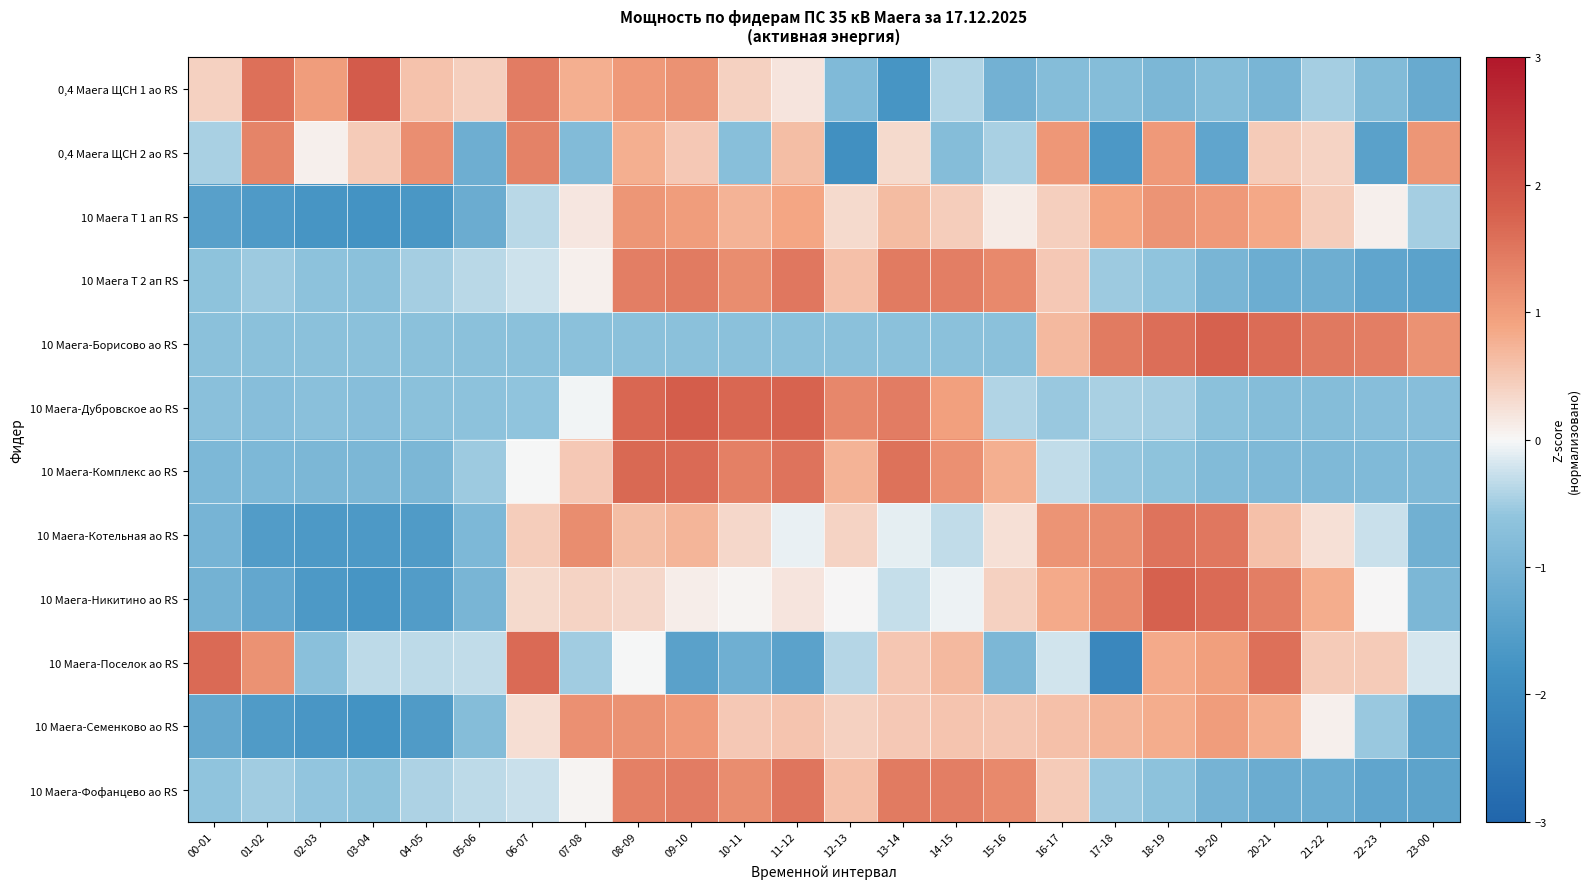

Reading left to right, transcribe all the data shown in this chart.

0,4 Маега ЩСН 1 ао RS: 00-01=0.4	01-02=1.6	02-03=1.0	03-04=1.9	04-05=0.6	05-06=0.4	06-07=1.4	07-08=0.8	08-09=1.0	09-10=1.1	10-11=0.4	11-12=0.2	12-13=-0.9	13-14=-1.7	14-15=-0.4	15-16=-1.1	16-17=-0.8	17-18=-0.8	18-19=-0.9	19-20=-0.8	20-21=-1.0	21-22=-0.5	22-23=-0.8	23-00=-1.2
0,4 Маега ЩСН 2 ао RS: 00-01=-0.5	01-02=1.3	02-03=0.1	03-04=0.5	04-05=1.2	05-06=-1.1	06-07=1.3	07-08=-0.8	08-09=0.8	09-10=0.5	10-11=-0.7	11-12=0.6	12-13=-1.9	13-14=0.3	14-15=-0.8	15-16=-0.5	16-17=1.1	17-18=-1.6	18-19=1.0	19-20=-1.3	20-21=0.5	21-22=0.4	22-23=-1.5	23-00=1.1
10 Маега Т 1 ап RS: 00-01=-1.5	01-02=-1.6	02-03=-1.7	03-04=-1.8	04-05=-1.7	05-06=-1.2	06-07=-0.4	07-08=0.2	08-09=1.1	09-10=1.0	10-11=0.7	11-12=0.9	12-13=0.3	13-14=0.7	14-15=0.4	15-16=0.1	16-17=0.4	17-18=0.9	18-19=1.1	19-20=1.1	20-21=0.8	21-22=0.5	22-23=0.1	23-00=-0.5
10 Маега Т 2 ап RS: 00-01=-0.6	01-02=-0.5	02-03=-0.7	03-04=-0.7	04-05=-0.5	05-06=-0.4	06-07=-0.2	07-08=0.1	08-09=1.4	09-10=1.4	10-11=1.2	11-12=1.5	12-13=0.6	13-14=1.4	14-15=1.4	15-16=1.3	16-17=0.5	17-18=-0.5	18-19=-0.6	19-20=-1.0	20-21=-1.2	21-22=-1.1	22-23=-1.3	23-00=-1.4
10 Маега-Борисово ао RS: 00-01=-0.7	01-02=-0.7	02-03=-0.7	03-04=-0.7	04-05=-0.7	05-06=-0.7	06-07=-0.7	07-08=-0.7	08-09=-0.7	09-10=-0.7	10-11=-0.7	11-12=-0.7	12-13=-0.7	13-14=-0.7	14-15=-0.7	15-16=-0.7	16-17=0.7	17-18=1.4	18-19=1.6	19-20=1.8	20-21=1.6	21-22=1.5	22-23=1.4	23-00=1.1
10 Маега-Дубровское ао RS: 00-01=-0.7	01-02=-0.8	02-03=-0.7	03-04=-0.8	04-05=-0.7	05-06=-0.7	06-07=-0.6	07-08=-0.0	08-09=1.7	09-10=1.9	10-11=1.7	11-12=1.7	12-13=1.3	13-14=1.4	14-15=1.0	15-16=-0.4	16-17=-0.5	17-18=-0.4	18-19=-0.5	19-20=-0.7	20-21=-0.8	21-22=-0.8	22-23=-0.8	23-00=-0.8
10 Маега-Комплекс ао RS: 00-01=-0.9	01-02=-0.9	02-03=-0.9	03-04=-0.9	04-05=-0.9	05-06=-0.5	06-07=-0.0	07-08=0.5	08-09=1.7	09-10=1.7	10-11=1.4	11-12=1.5	12-13=0.7	13-14=1.5	14-15=1.2	15-16=0.8	16-17=-0.3	17-18=-0.6	18-19=-0.7	19-20=-0.8	20-21=-0.9	21-22=-0.9	22-23=-0.9	23-00=-0.9
10 Маега-Котельная ао RS: 00-01=-1.0	01-02=-1.5	02-03=-1.6	03-04=-1.6	04-05=-1.6	05-06=-0.9	06-07=0.5	07-08=1.2	08-09=0.6	09-10=0.7	10-11=0.3	11-12=-0.1	12-13=0.4	13-14=-0.1	14-15=-0.3	15-16=0.2	16-17=1.1	17-18=1.2	18-19=1.5	19-20=1.5	20-21=0.6	21-22=0.2	22-23=-0.3	23-00=-1.1
10 Маега-Никитино ао RS: 00-01=-1.1	01-02=-1.3	02-03=-1.6	03-04=-1.7	04-05=-1.6	05-06=-1.0	06-07=0.3	07-08=0.4	08-09=0.3	09-10=0.1	10-11=0.0	11-12=0.2	12-13=0.0	13-14=-0.3	14-15=-0.1	15-16=0.4	16-17=0.8	17-18=1.3	18-19=1.8	19-20=1.6	20-21=1.4	21-22=0.8	22-23=0.0	23-00=-0.9
10 Маега-Поселок ао RS: 00-01=1.7	01-02=1.1	02-03=-0.7	03-04=-0.3	04-05=-0.3	05-06=-0.3	06-07=1.7	07-08=-0.5	08-09=-0.0	09-10=-1.4	10-11=-1.1	11-12=-1.4	12-13=-0.4	13-14=0.5	14-15=0.7	15-16=-0.9	16-17=-0.2	17-18=-2.1	18-19=0.8	19-20=1.0	20-21=1.6	21-22=0.5	22-23=0.5	23-00=-0.2
10 Маега-Семенково ао RS: 00-01=-1.3	01-02=-1.6	02-03=-1.7	03-04=-1.8	04-05=-1.6	05-06=-0.8	06-07=0.3	07-08=1.2	08-09=1.1	09-10=1.0	10-11=0.5	11-12=0.5	12-13=0.4	13-14=0.5	14-15=0.5	15-16=0.5	16-17=0.6	17-18=0.7	18-19=0.8	19-20=1.0	20-21=0.8	21-22=0.1	22-23=-0.6	23-00=-1.4
10 Маега-Фофанцево ао RS: 00-01=-0.6	01-02=-0.5	02-03=-0.6	03-04=-0.6	04-05=-0.4	05-06=-0.3	06-07=-0.3	07-08=0.0	08-09=1.4	09-10=1.4	10-11=1.2	11-12=1.5	12-13=0.6	13-14=1.4	14-15=1.4	15-16=1.3	16-17=0.5	17-18=-0.5	18-19=-0.7	19-20=-1.0	20-21=-1.2	21-22=-1.2	22-23=-1.3	23-00=-1.4